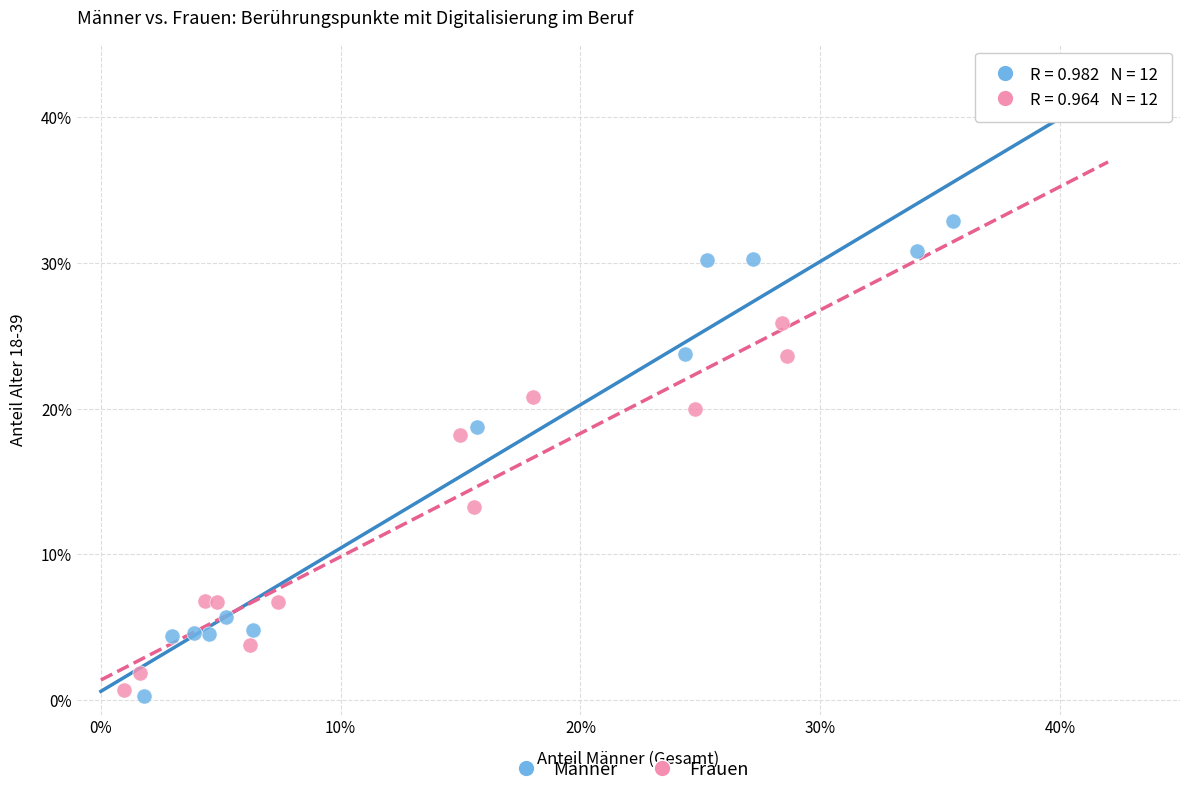

What are all the series names shown in the legend?

Männer, Frauen